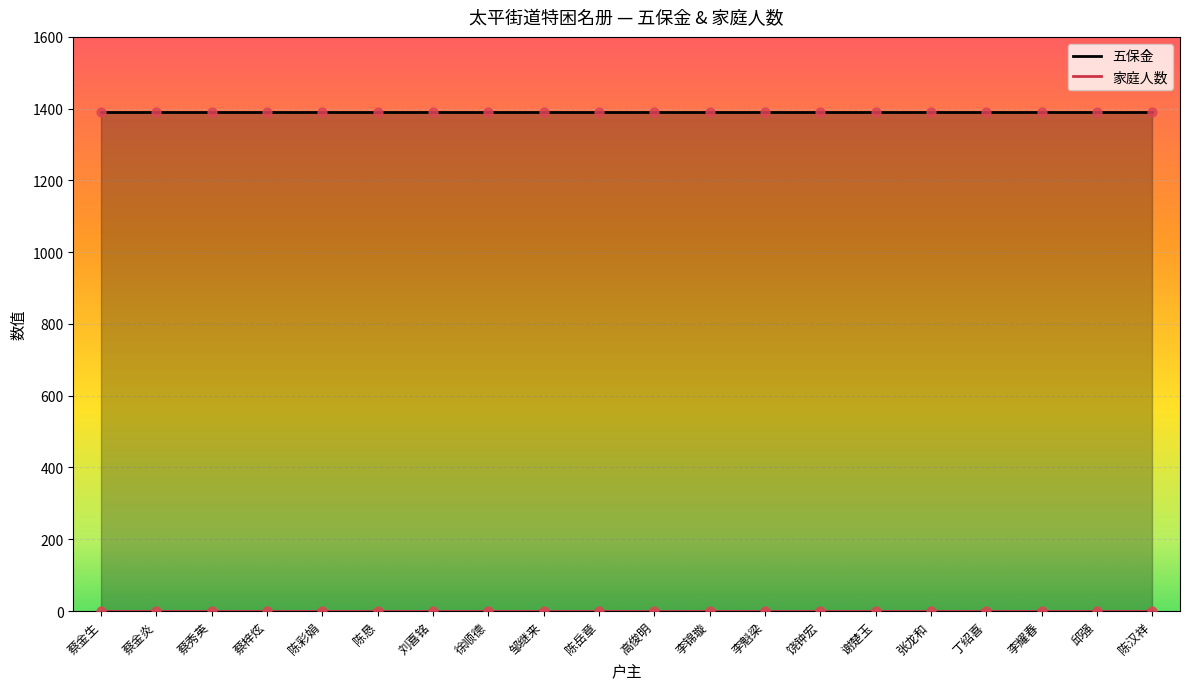

Which series has the widest spread of Y values?

五保金